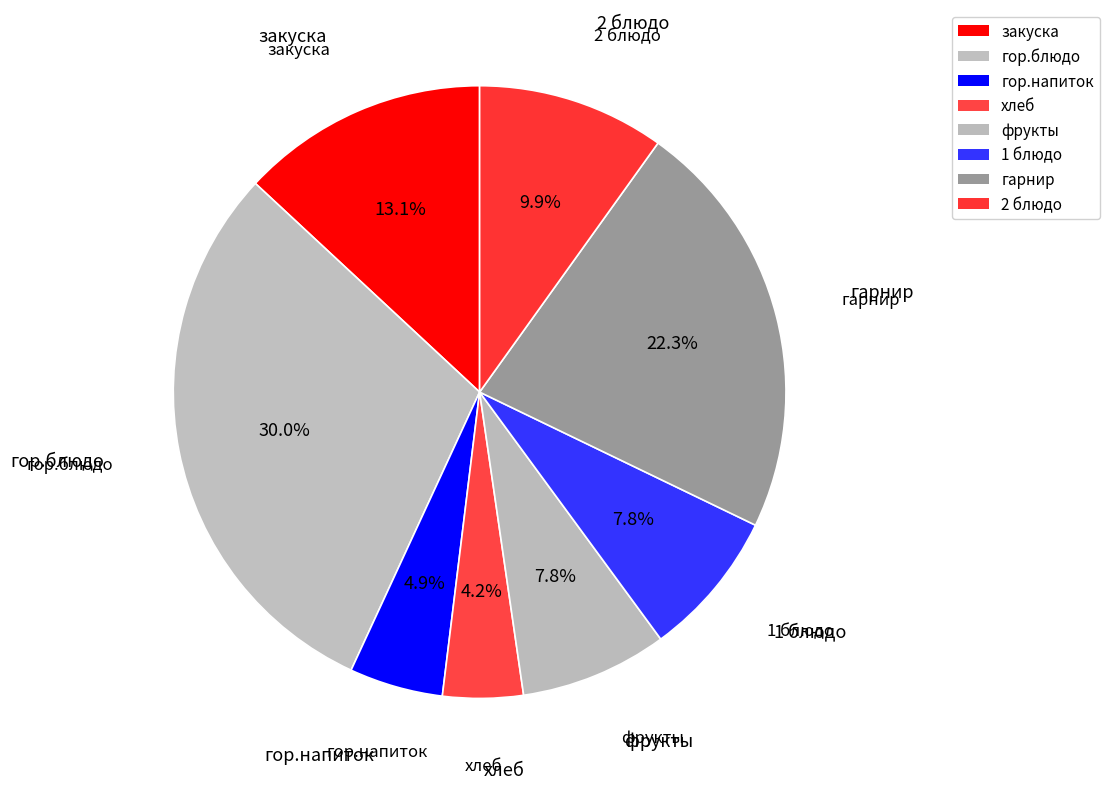

What portion of the pie excludes фрукты?

92.2%